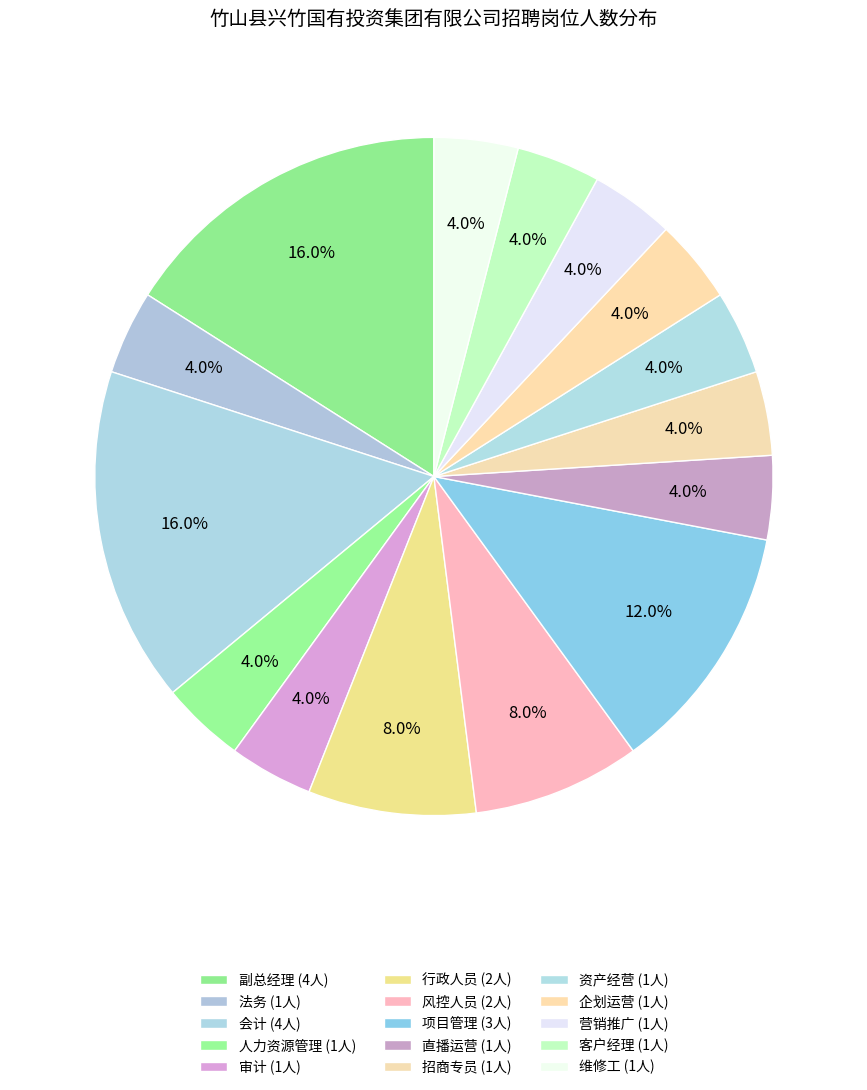

Count the number of slices in the pie.

15